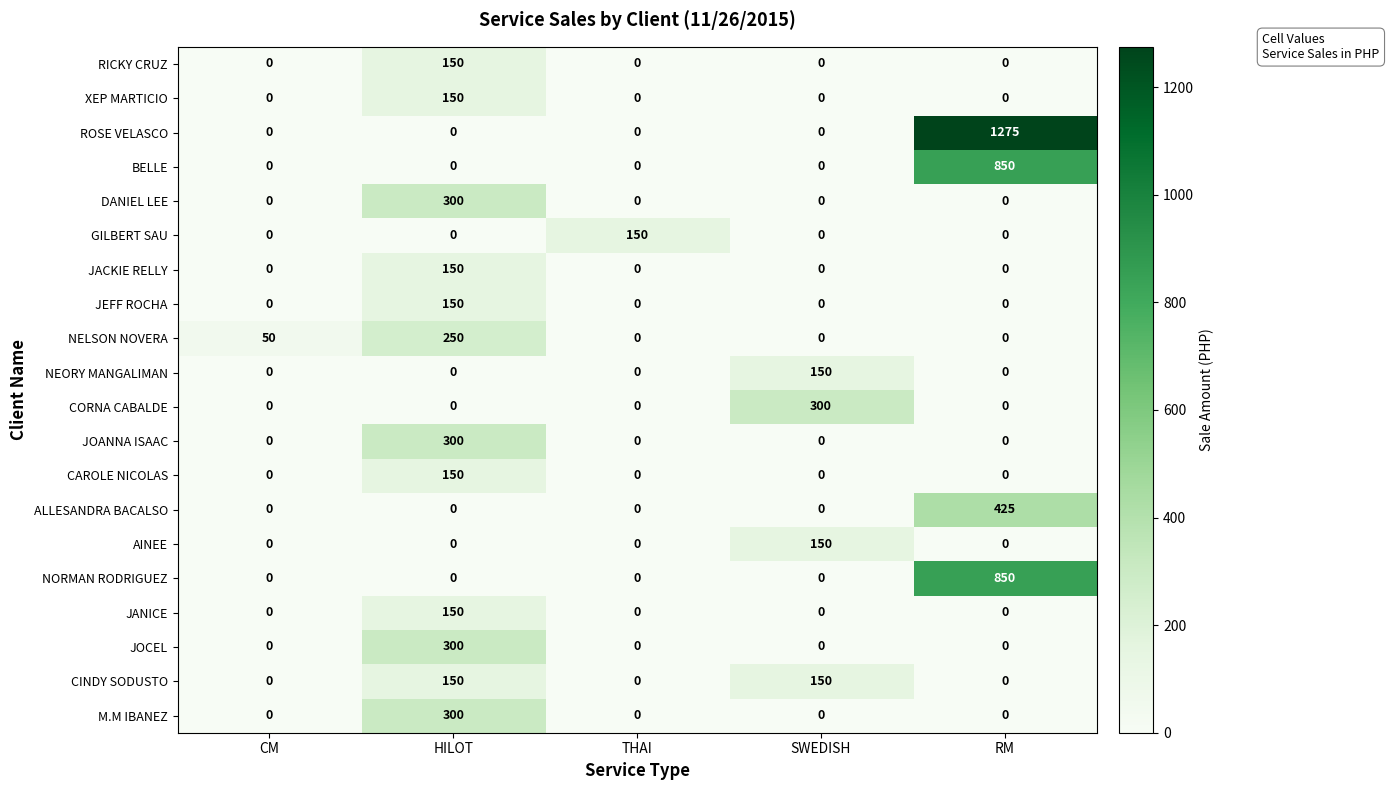

What is the total value across all series at CM?

50